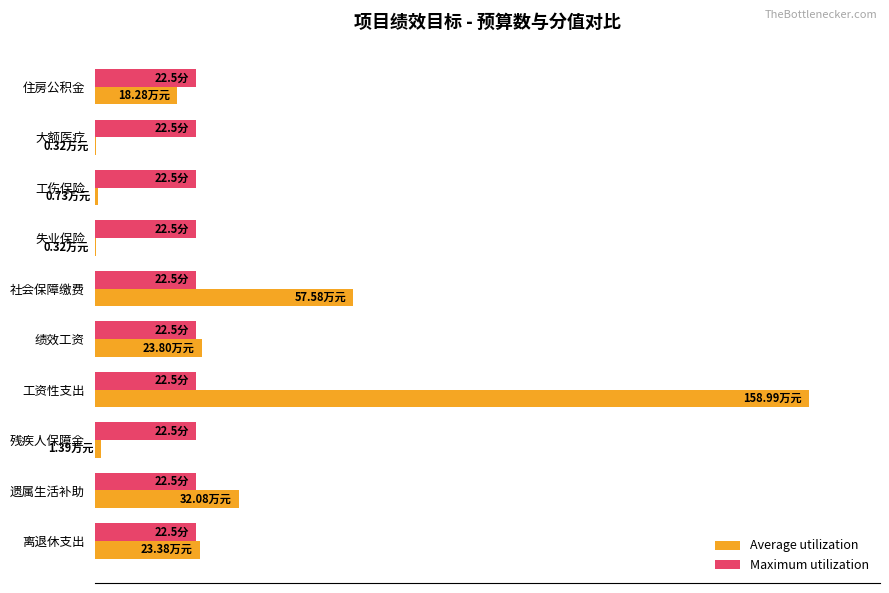

What are all the series names shown in the legend?

Average utilization, Maximum utilization